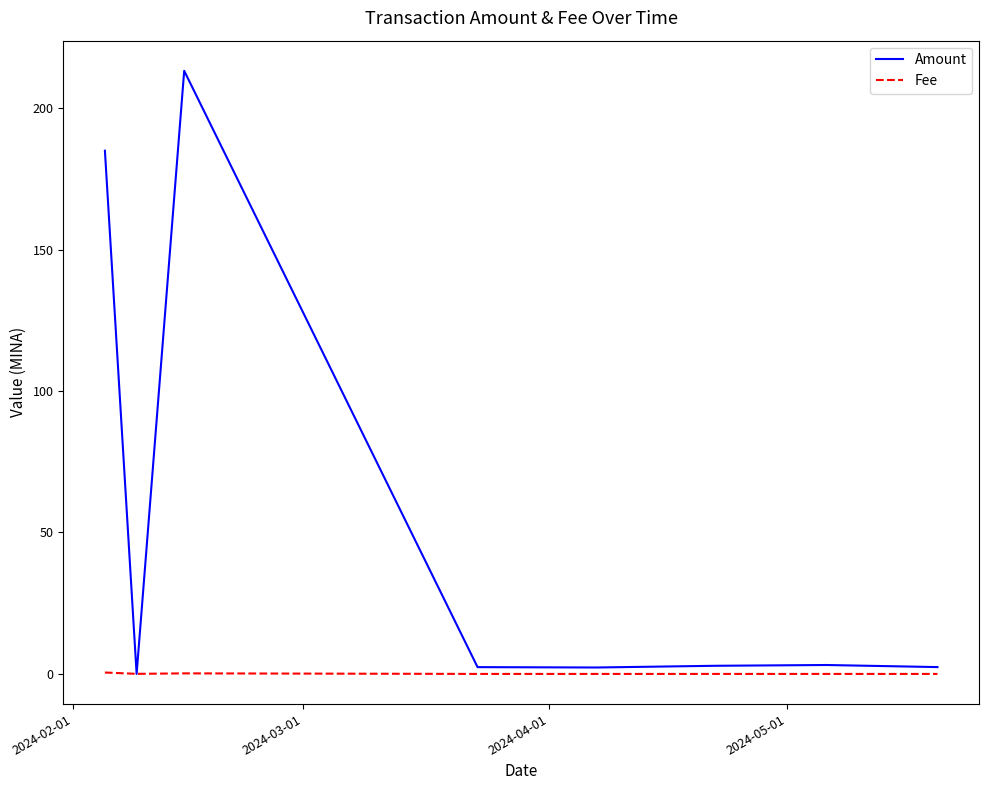

What is the maximum value shown in the chart?

213.2